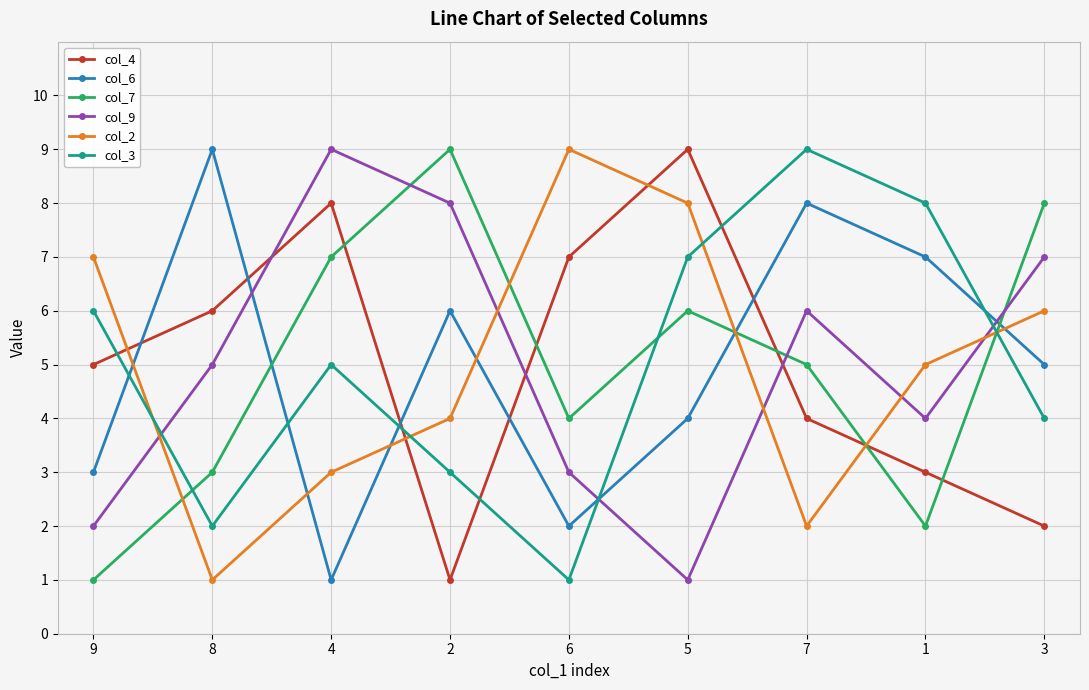

Between 6 and 5, which series saw the biggest shift?

col_3